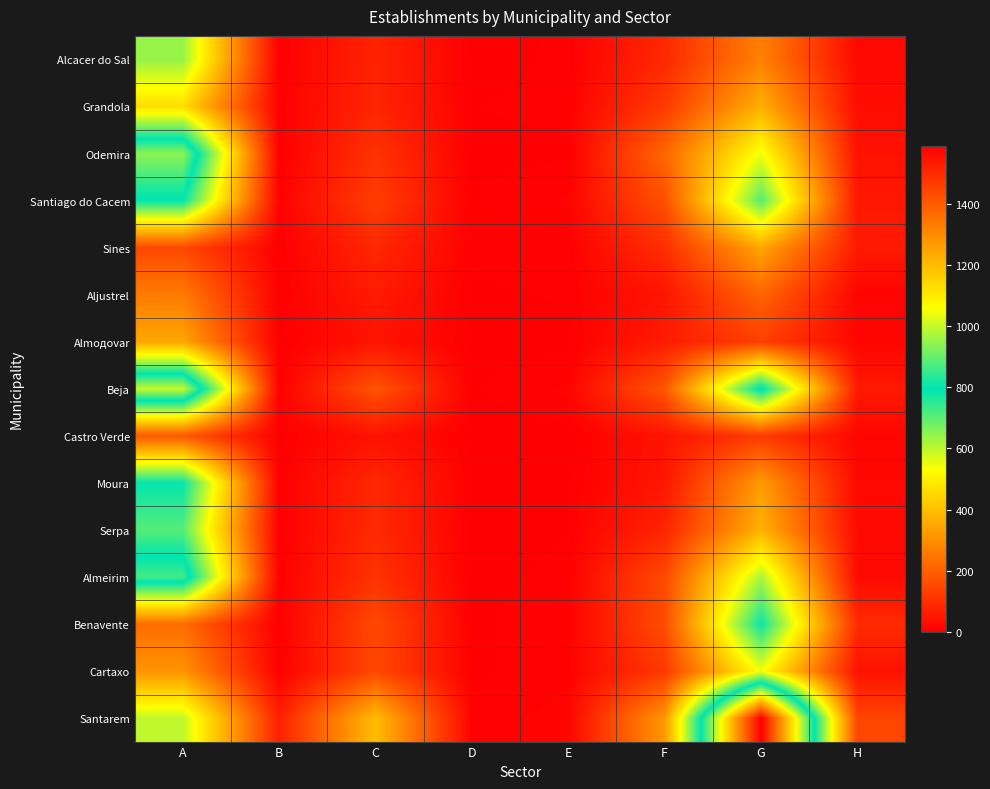

Reading right to left, transcribe all the data shown in this chart.

Alcacer do Sal: H=21	G=269	F=85	E=4	D=1	C=77	B=1	A=638
Grandola: H=28	G=367	F=122	E=5	D=3	C=78	B=4	A=462
Odemira: H=40	G=546	F=215	E=2	D=1	C=106	B=0	A=941
Santiago do Cacem: H=52	G=705	F=170	E=10	D=3	C=130	B=5	A=789
Sines: H=55	G=348	F=97	E=4	D=5	C=83	B=3	A=151
Aljustrel: H=11	G=211	F=45	E=4	D=2	C=58	B=2	A=257
Almoдоvar: H=14	G=134	F=58	E=0	D=1	C=42	B=0	A=347
Beja: H=55	G=814	F=182	E=11	D=2	C=177	B=1	A=1001
Castro Verde: H=15	G=123	F=43	E=0	D=0	C=40	B=1	A=183
Moura: H=19	G=326	F=48	E=2	D=3	C=84	B=2	A=790
Serpa: H=24	G=372	F=77	E=3	D=0	C=88	B=2	A=707
Almeirim: H=23	G=618	F=156	E=5	D=1	C=107	B=2	A=864
Benavente: H=92	G=785	F=160	E=9	D=1	C=153	B=0	A=225
Cartaxo: H=38	G=542	F=121	E=7	D=2	C=152	B=1	A=309
Santarem: H=146	G=1590	F=319	E=13	D=5	C=395	B=68	A=597